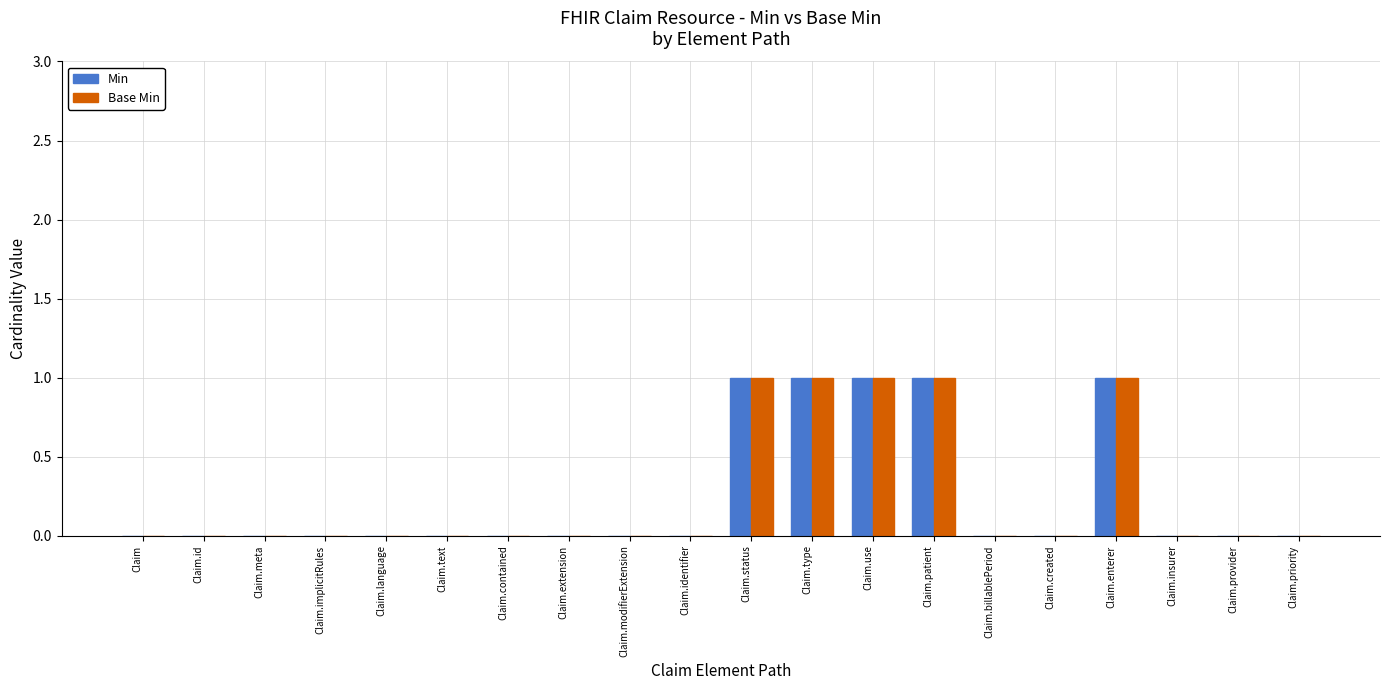

True or false: Min has a value of 1 at Claim.type.

True